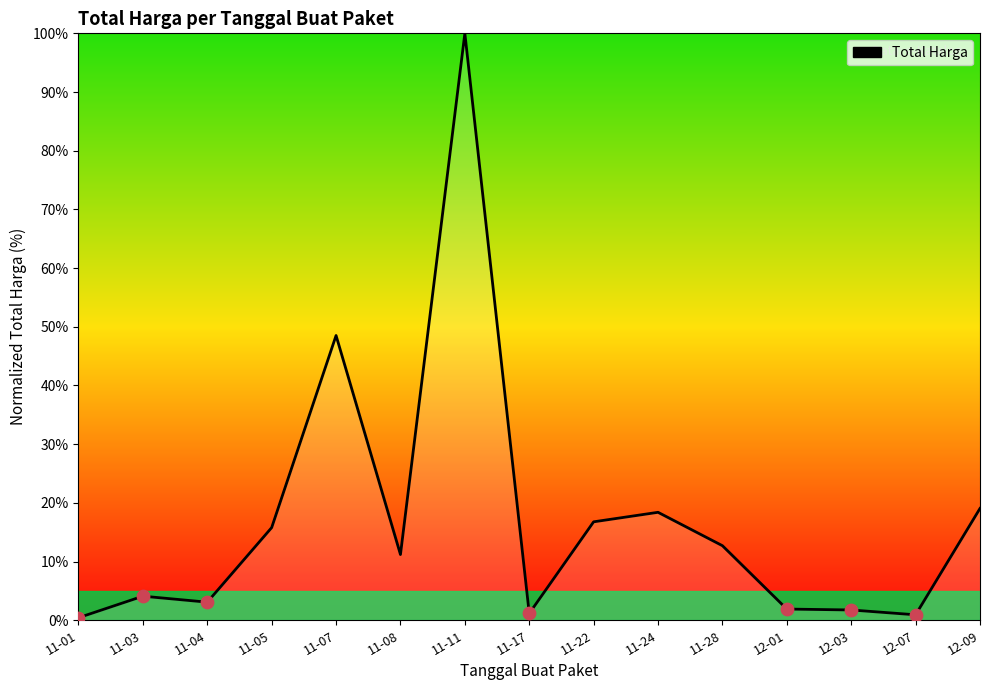

Approximately how many times larger is the value at 11-07 compared to 11-08?

4.3